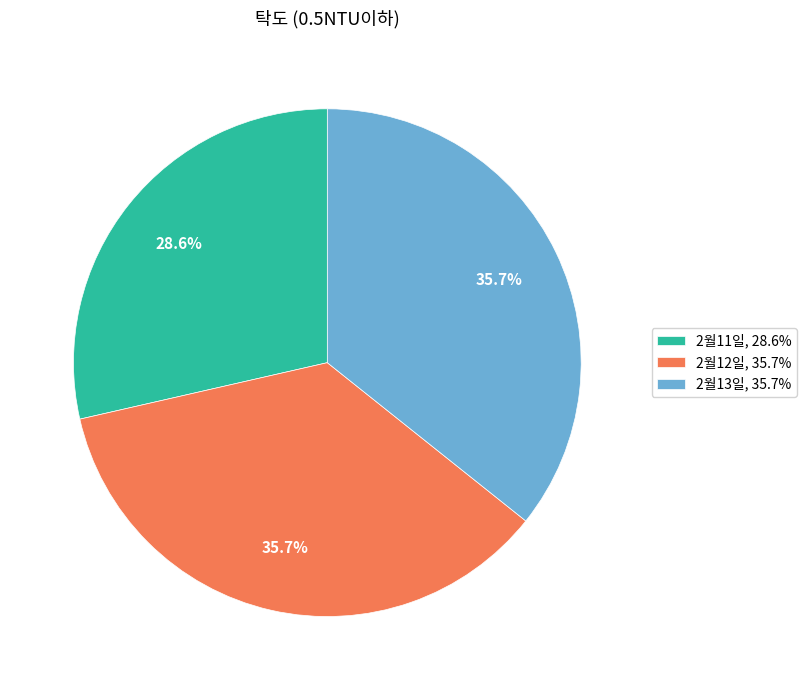

To the nearest percent, what portion does 2월13일 represent?

36%